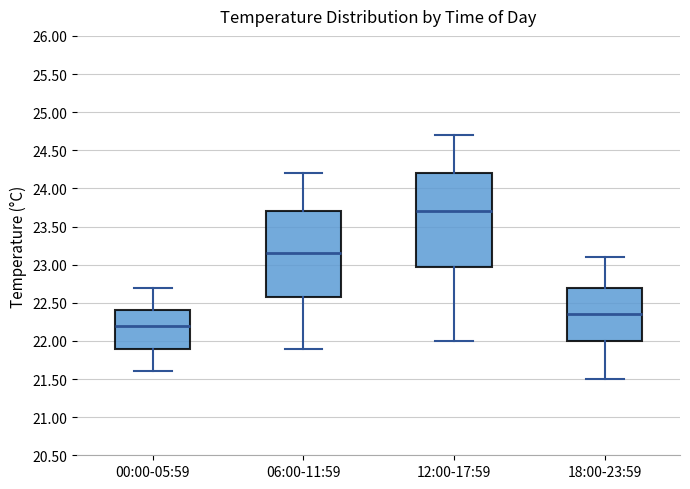

Comparing the boxes themselves (not the whiskers), which one is the tallest?

12:00-17:59